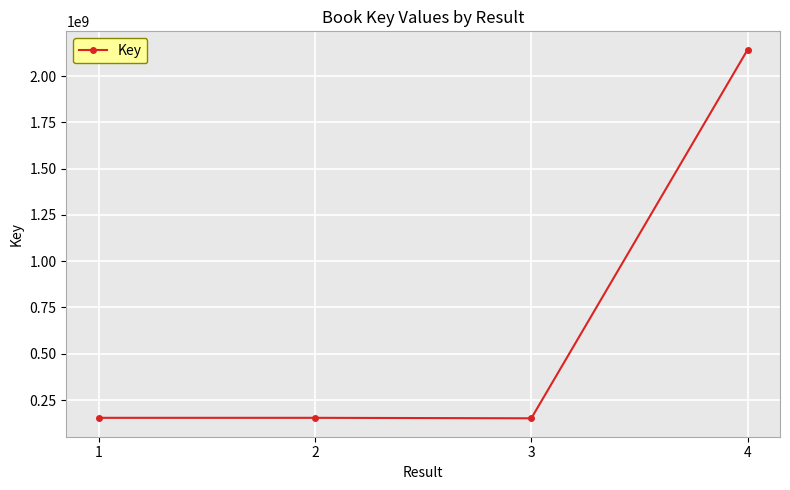

Between 4 and 1, which is larger?

4